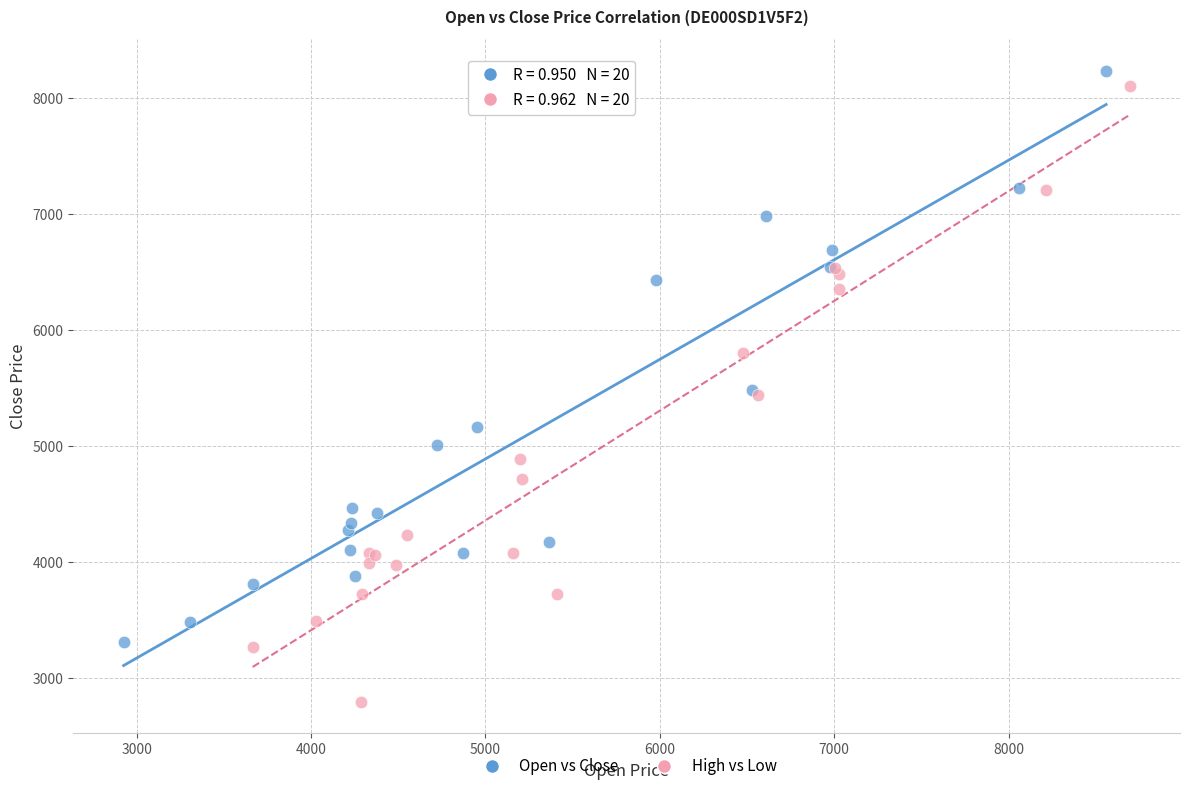

Which series contains the lowest Y value?

High vs Low